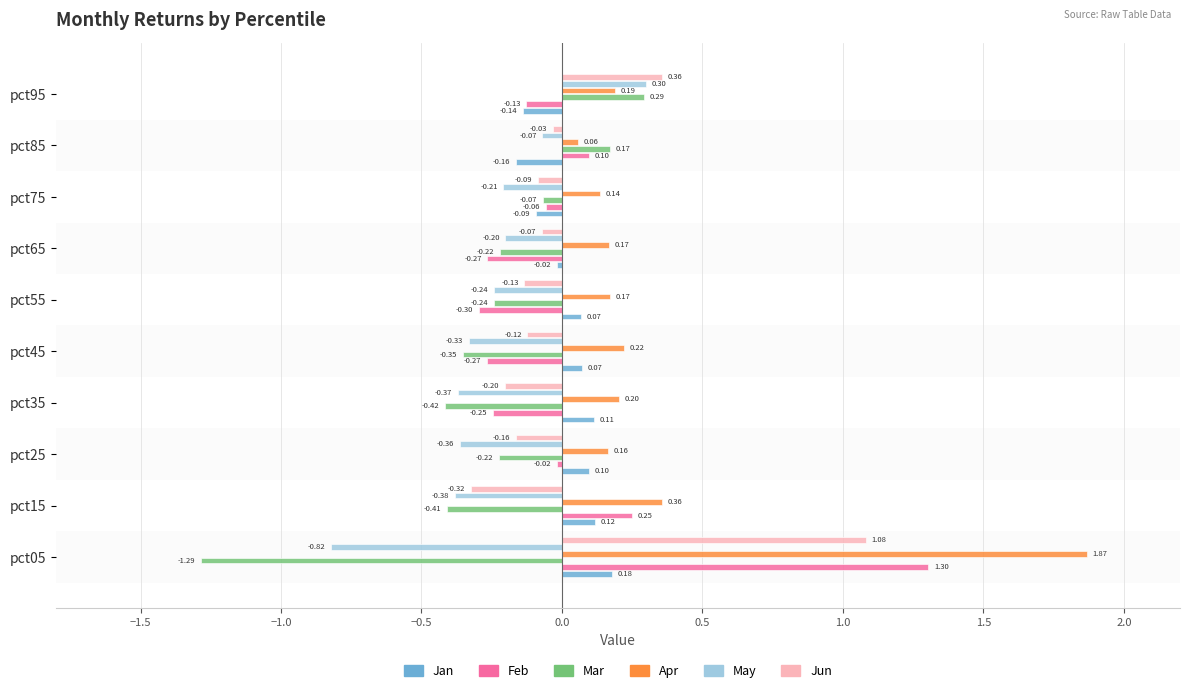

At which label is Feb closest to 0?

pct25